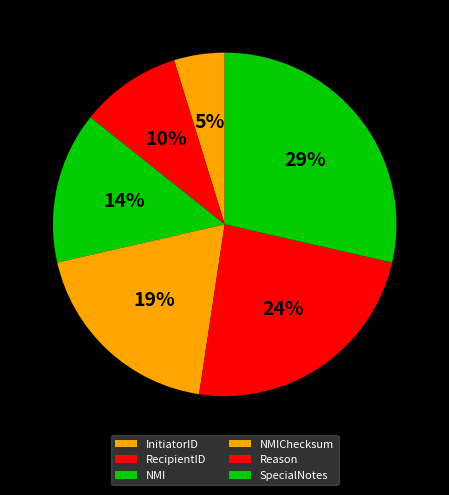

Count the number of slices in the pie.

6